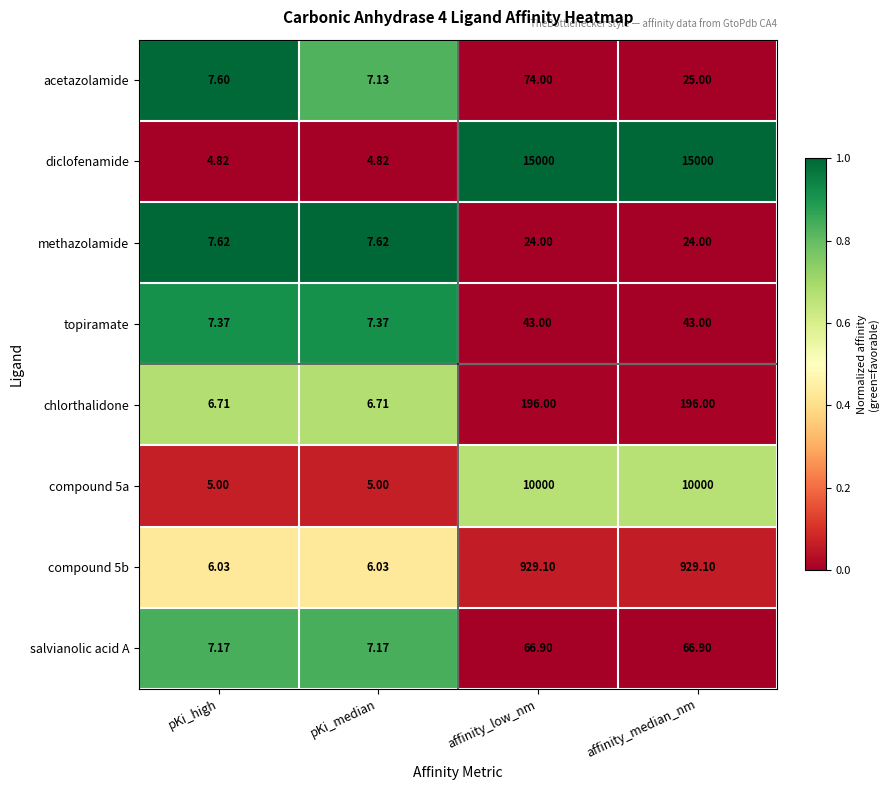

Which series has the largest total across all categories?

diclofenamide